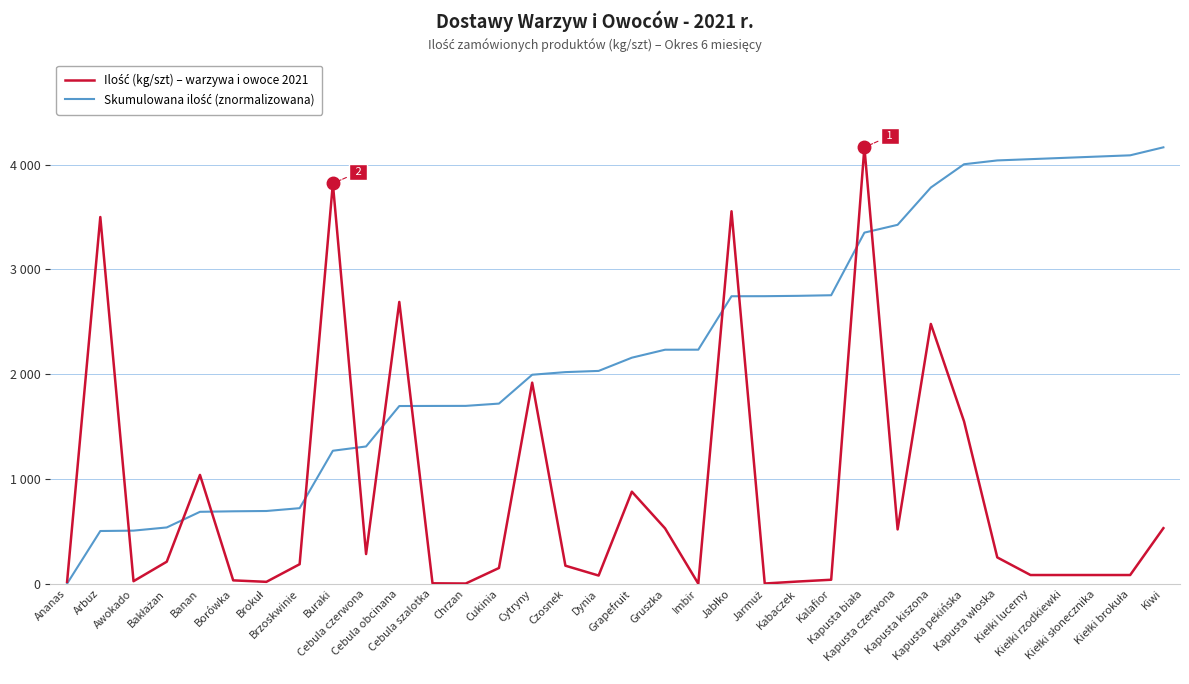

Rank the series by their average value, from lowest to highest.

Ilość (kg/szt) – warzywa i owoce 2021, Skumulowana ilość (znormalizowana)